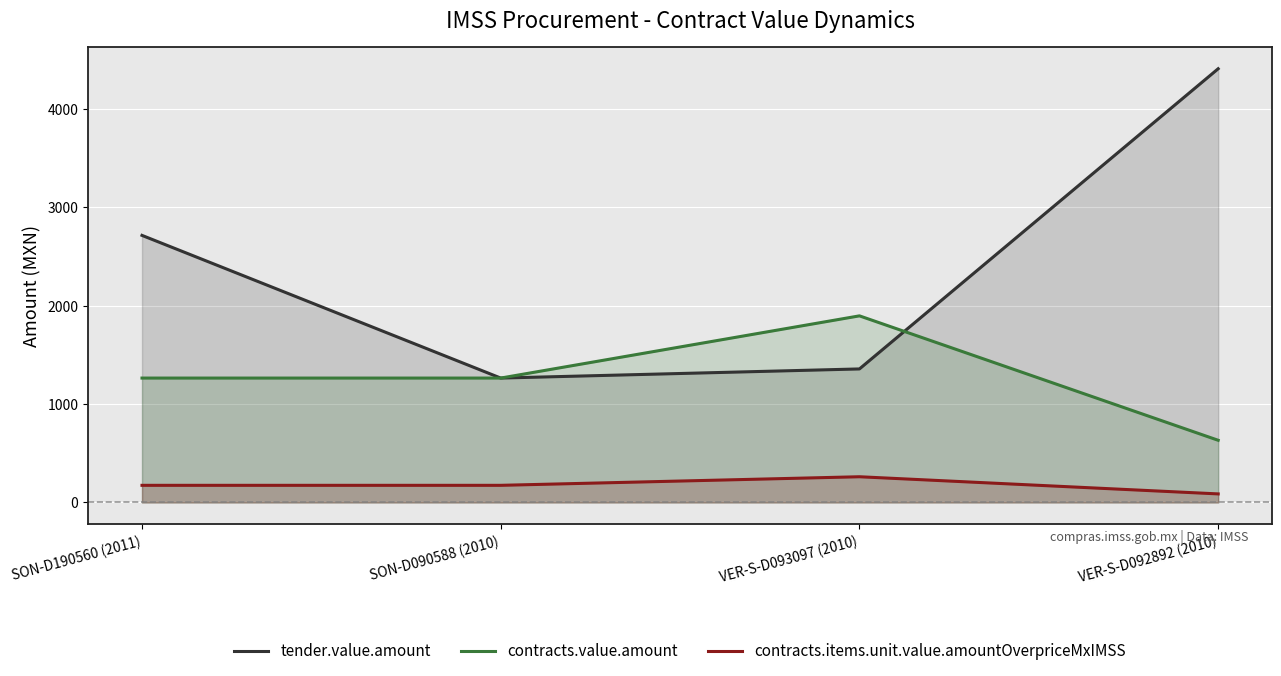

What is the lowest value of the contracts.items.unit.value.amountOverpriceMxIMSS series?

87.2